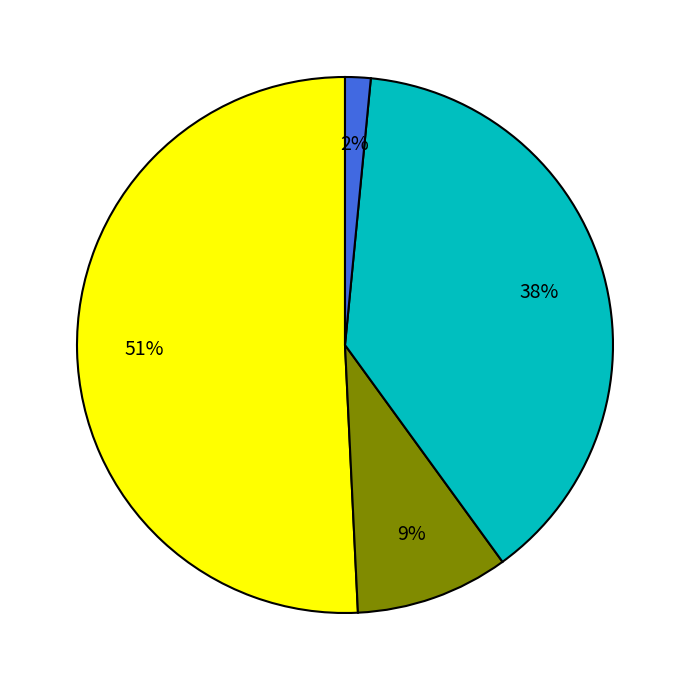

How many slices are in this pie chart?

4